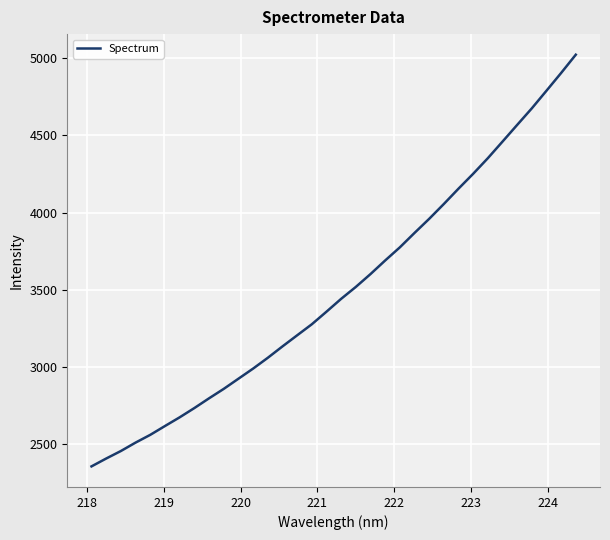

What is the difference between the maximum and minimum values?

2670.2